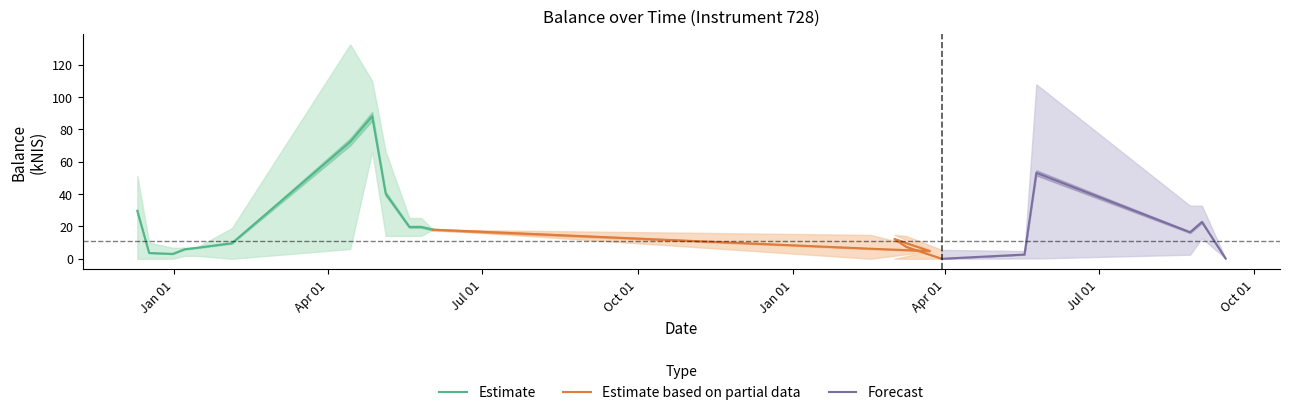

True or false: balance_kNIS_upper and balance_kNIS_mean intersect in this chart.

False